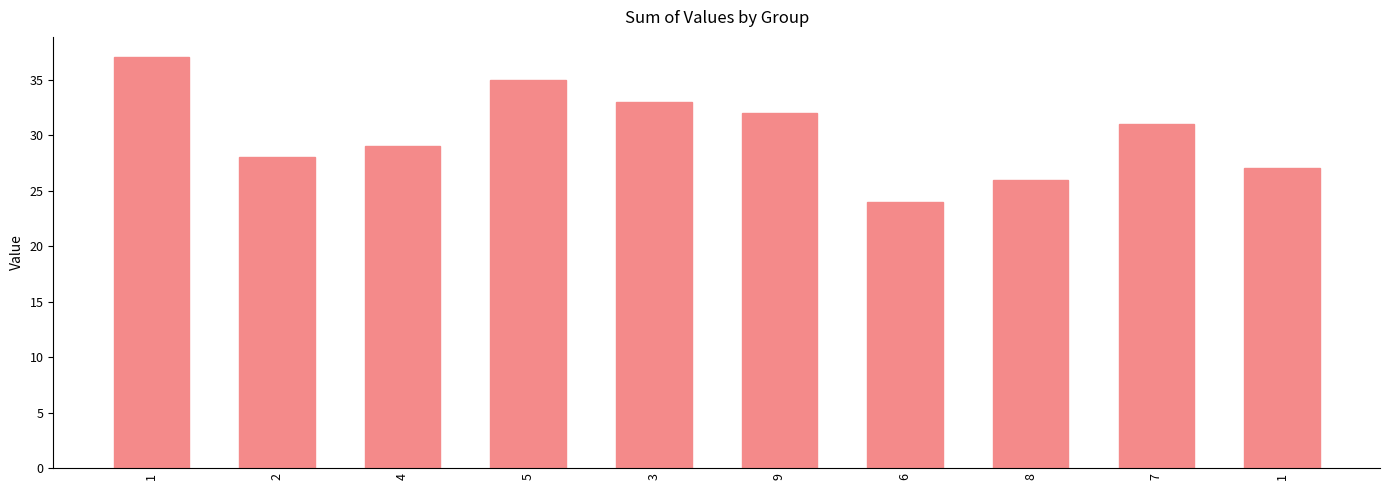

Count the number of data series in this chart.

1